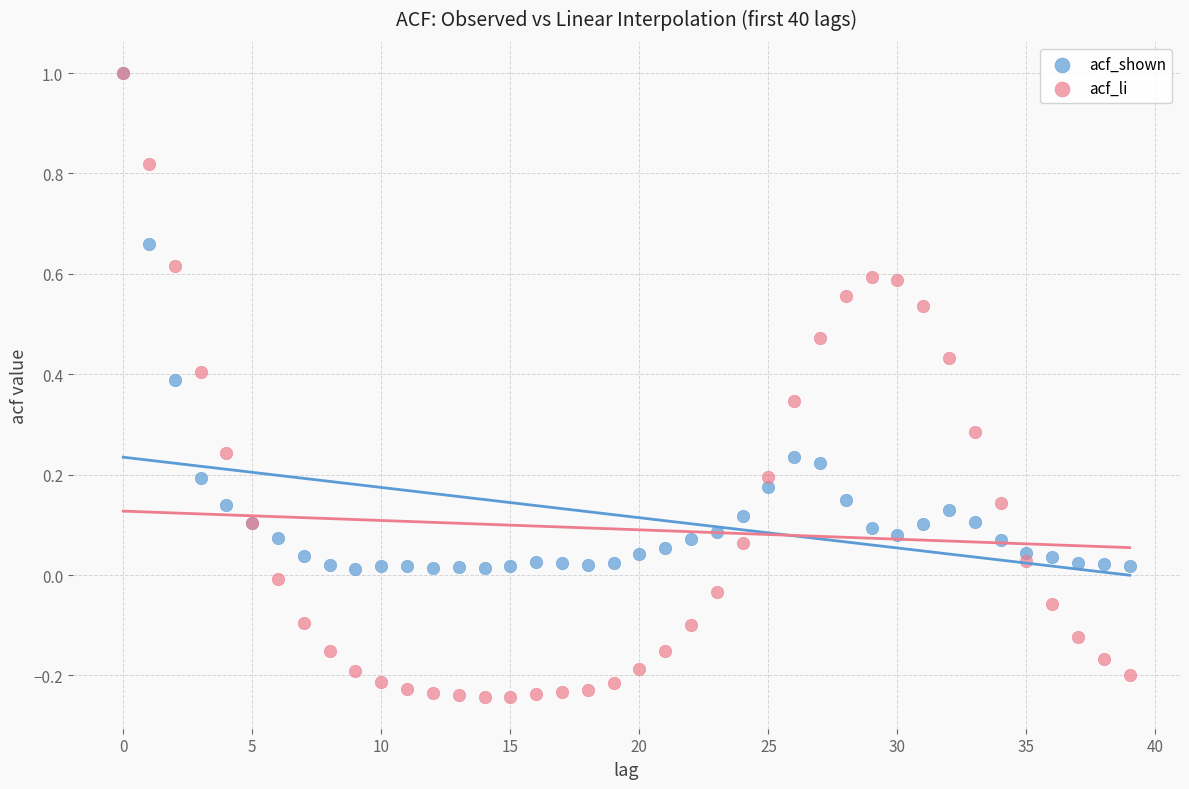

Which series contains the lowest Y value?

acf_li